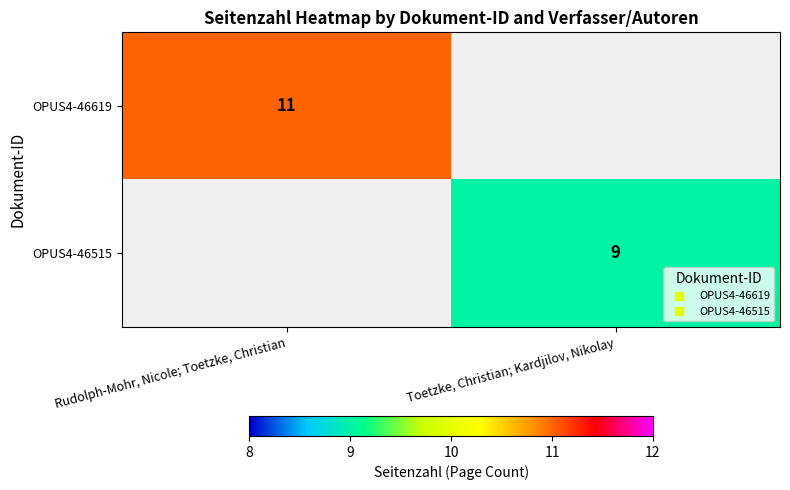

Rank the series by their average value, from highest to lowest.

OPUS4-46619, OPUS4-46515